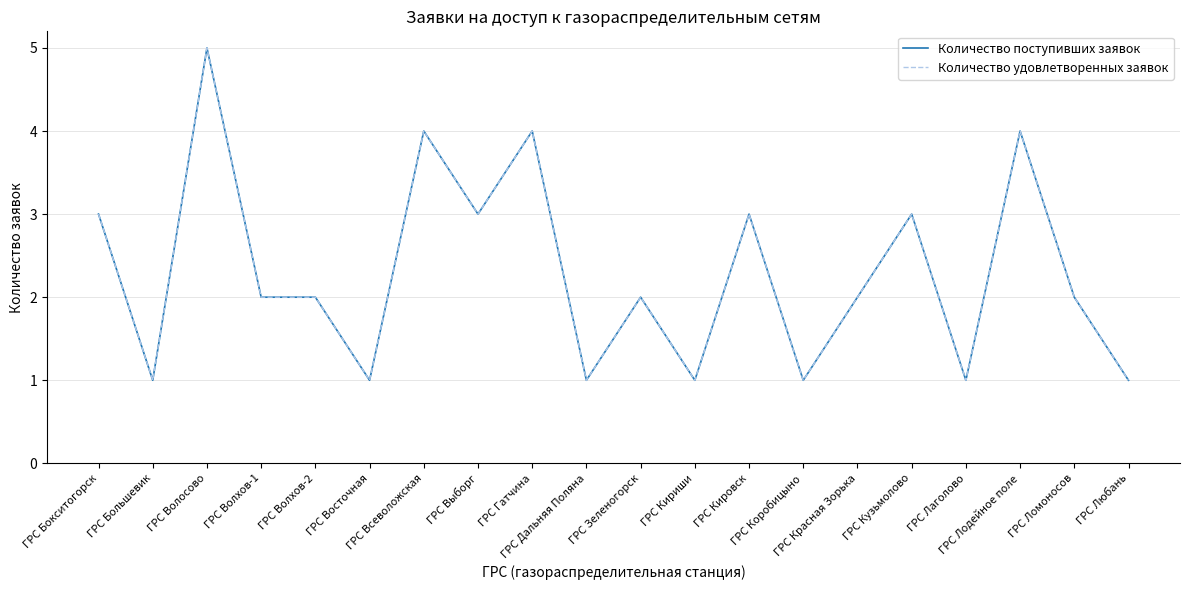

True or false: Количество поступивших заявок and Количество удовлетворенных заявок intersect in this chart.

False